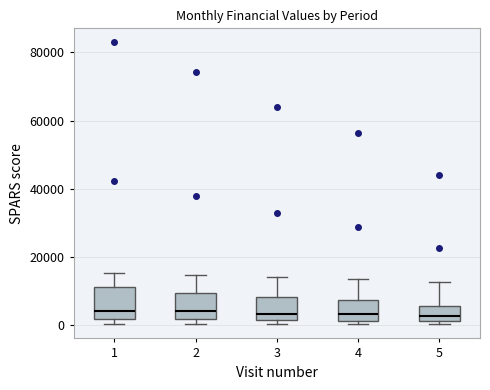

Reading left to right, transcribe this box plot: for each box, give where its median line is, the range the box spans, and where its two whiskers end, as read against the y-axis. The values are not printed on the chart, so give them approximately, as read against the axis.

1: median 4000, box 2000 to 12000, whiskers 0 to 16000
2: median 4000, box 2000 to 10000, whiskers 0 to 14000
3: median 4000, box 2000 to 8000, whiskers 0 to 14000
4: median 4000, box 2000 to 8000, whiskers 0 to 14000
5: median 2000, box 0 to 6000, whiskers 0 (just below the box's lower edge) to 12000